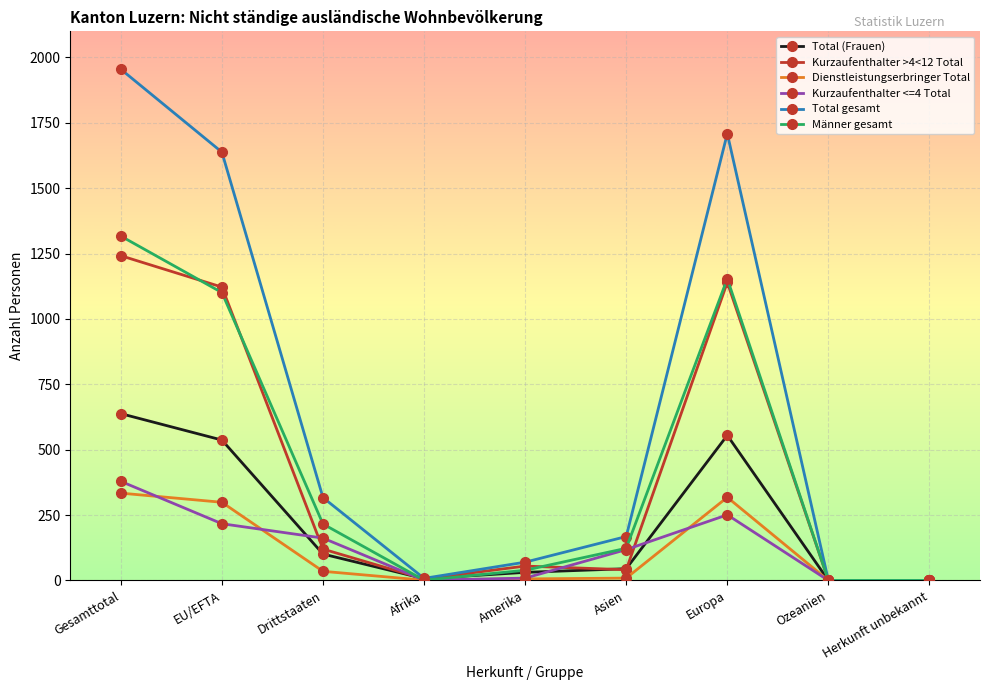

What is the sum of the Total gesamt values at Amerika and Asien?

238